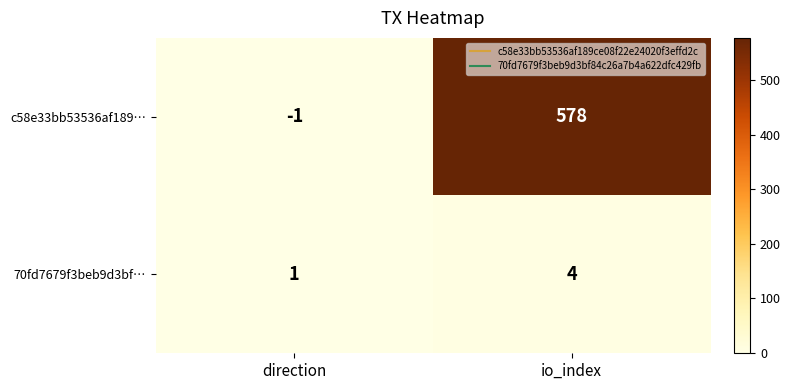

Reading left to right, what are all the values shown in this chart?

c58e33bb53536af189…: -1	578
70fd7679f3beb9d3bf…: 1	4